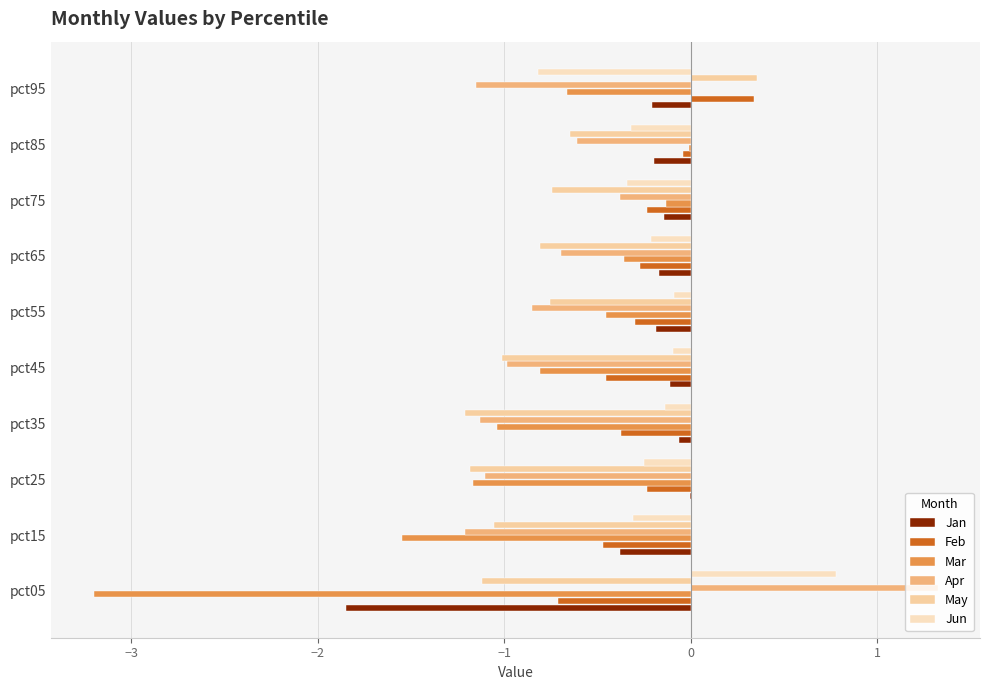

At how many categories does at least one series exceed -2?

10